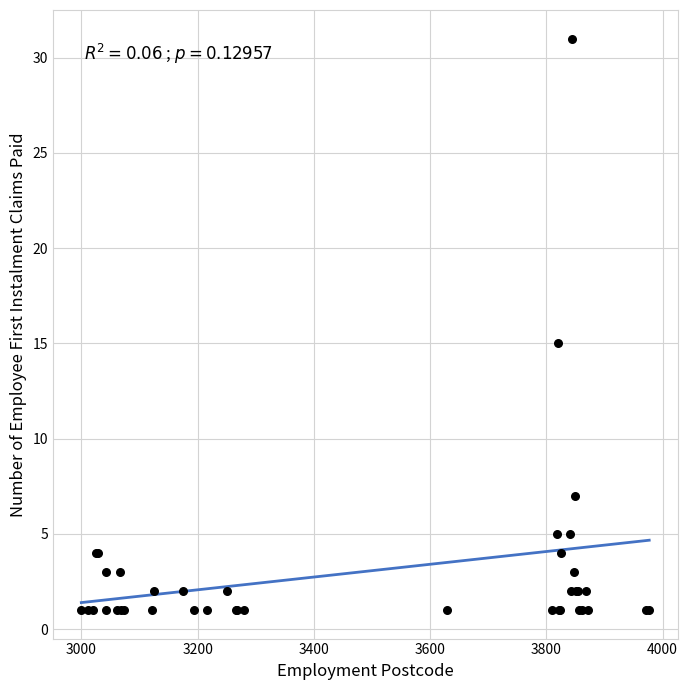

What Y value in the scatter plot is closest to 16?

15